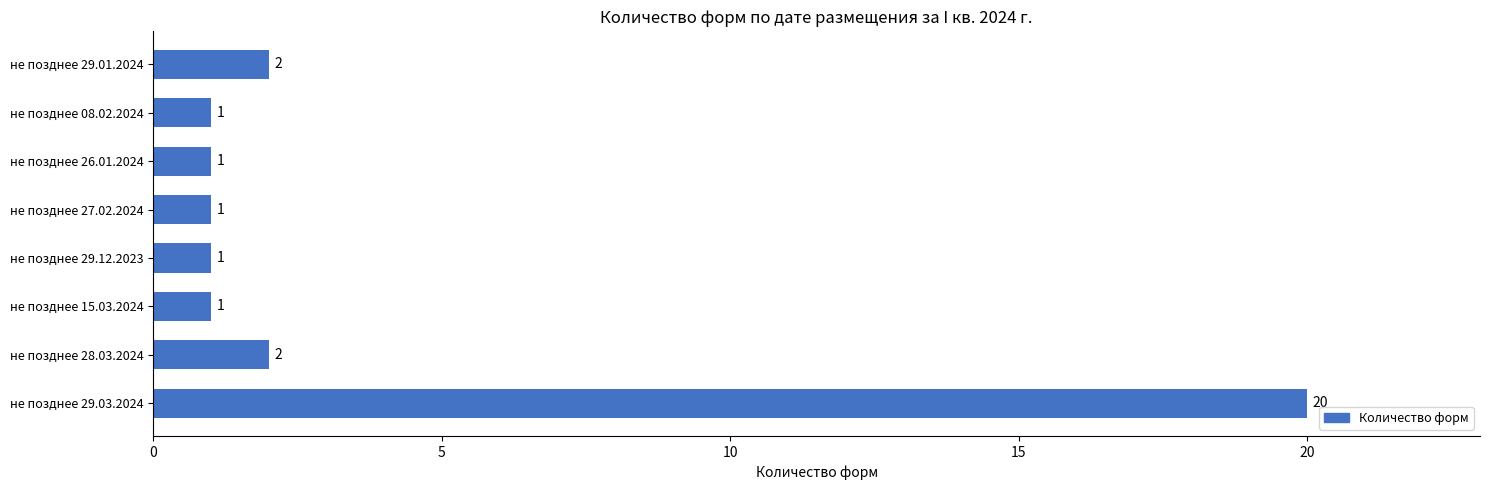

What is the maximum value shown in the chart?

20